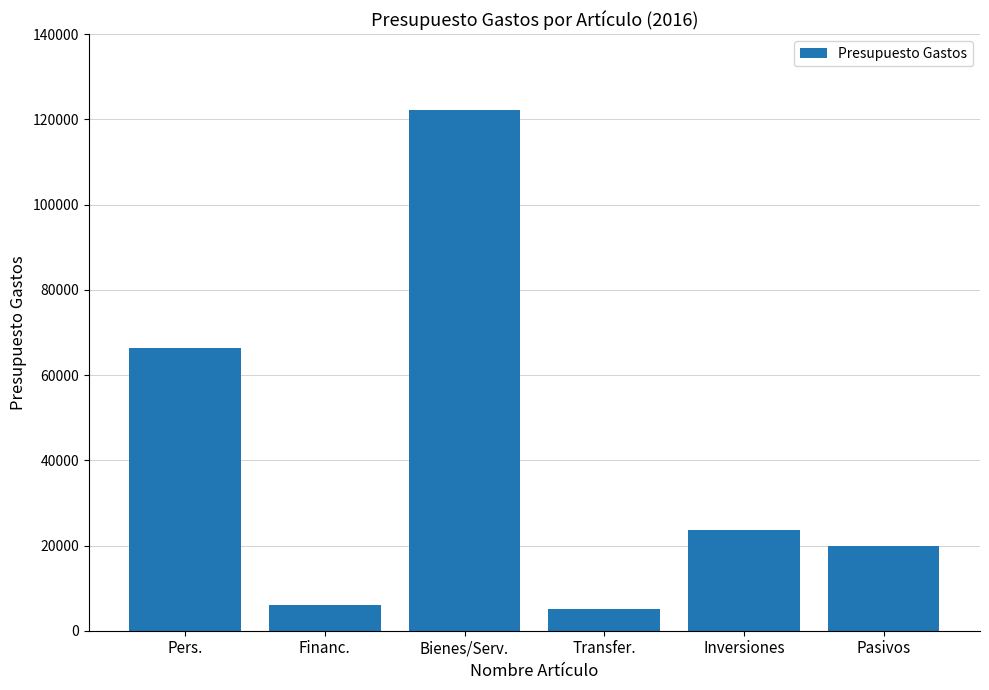

The value at Pasivos is 30432.0. True or false?

False